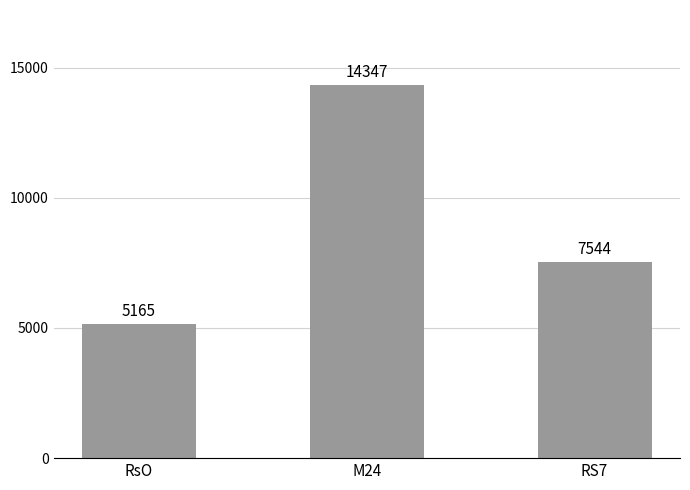

What position from the left is RS7?

3